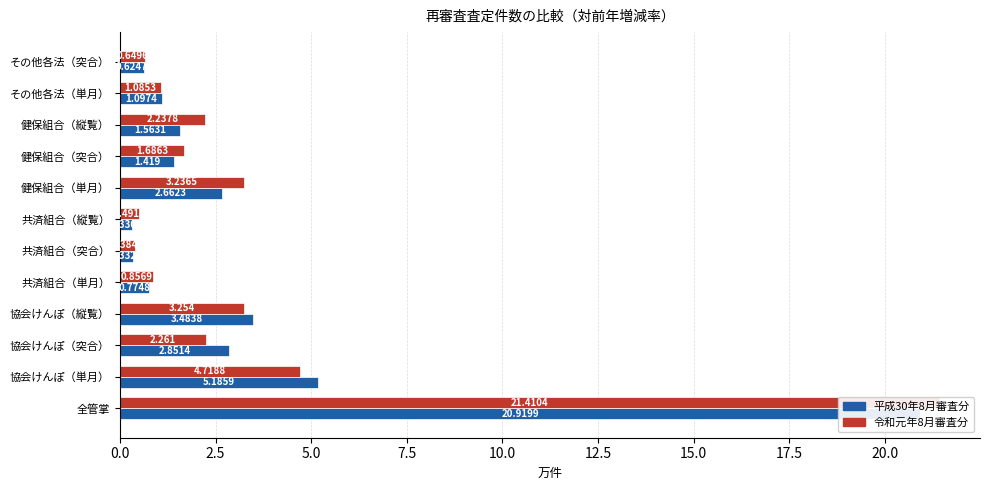

Does the chart contain stacked bars?

No